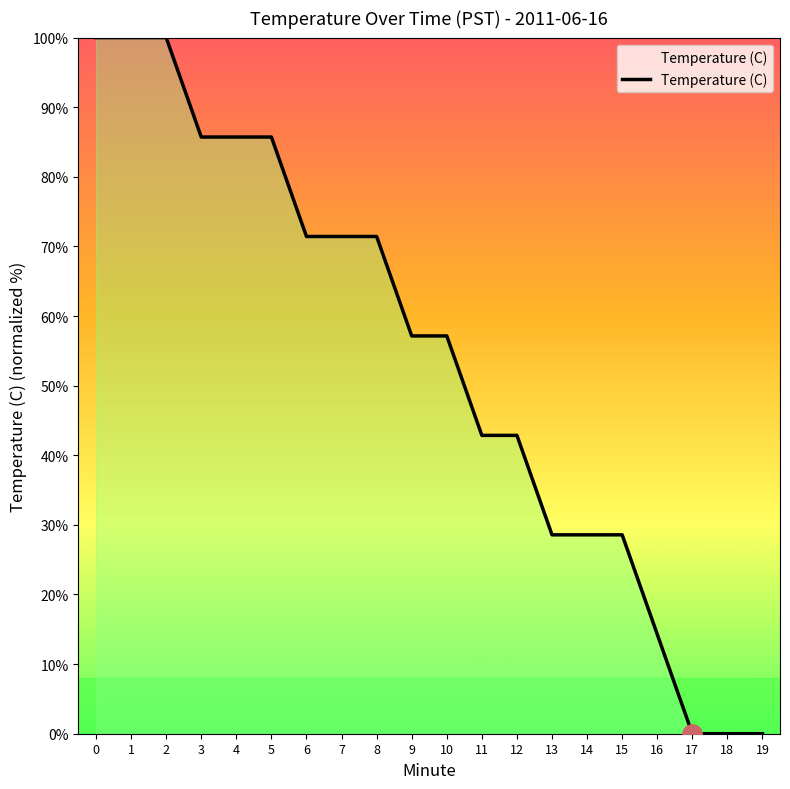

Read the value at 1.

100.0